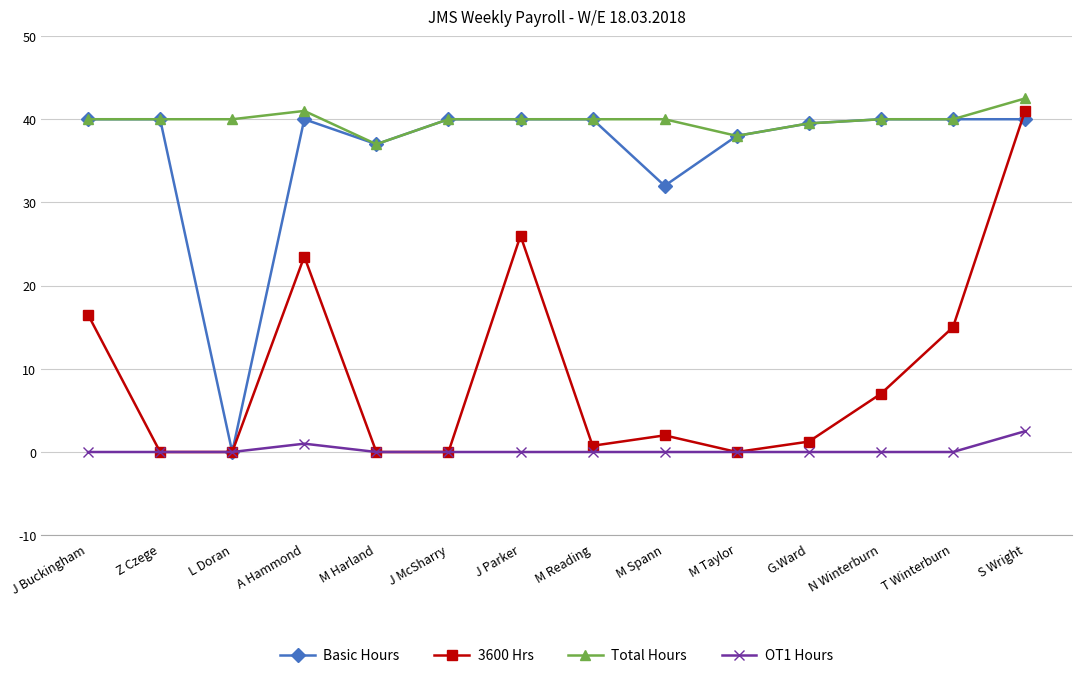

What is the value of the Total Hours point at the 8th from the left?

40.0